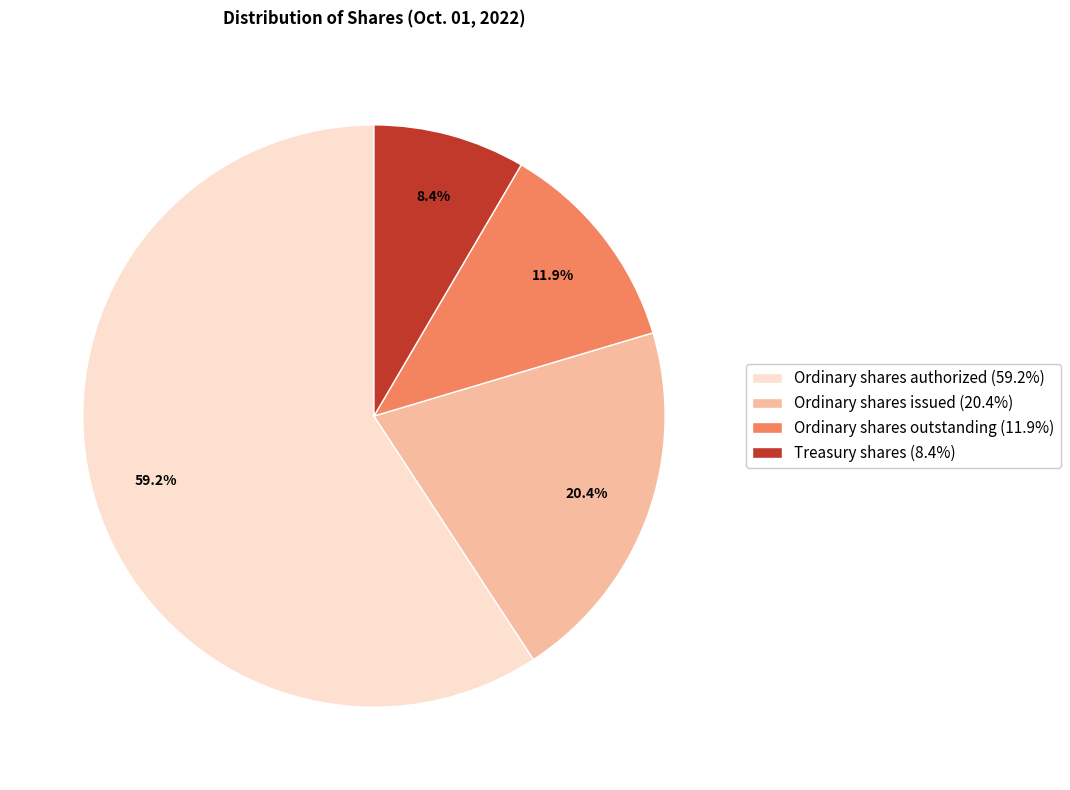

Which has a higher value, Treasury shares or Ordinary shares authorized?

Ordinary shares authorized